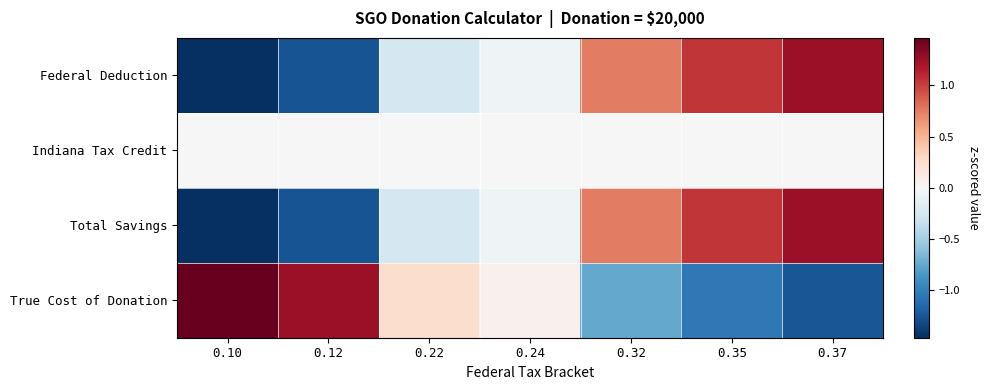

Reading left to right, what are all the values shown in this chart?

Federal Deduction: 0.10=-1.5	0.12=-1.3	0.22=-0.3	0.24=-0.1	0.32=0.7	0.35=1.0	0.37=1.2
Indiana Tax Credit: 0.10=0.0	0.12=0.0	0.22=0.0	0.24=0.0	0.32=0.0	0.35=0.0	0.37=0.0
Total Savings: 0.10=-1.5	0.12=-1.3	0.22=-0.3	0.24=-0.1	0.32=0.7	0.35=1.0	0.37=1.2
True Cost of Donation: 0.10=1.5	0.12=1.3	0.22=0.3	0.24=0.1	0.32=-0.7	0.35=-1.0	0.37=-1.2